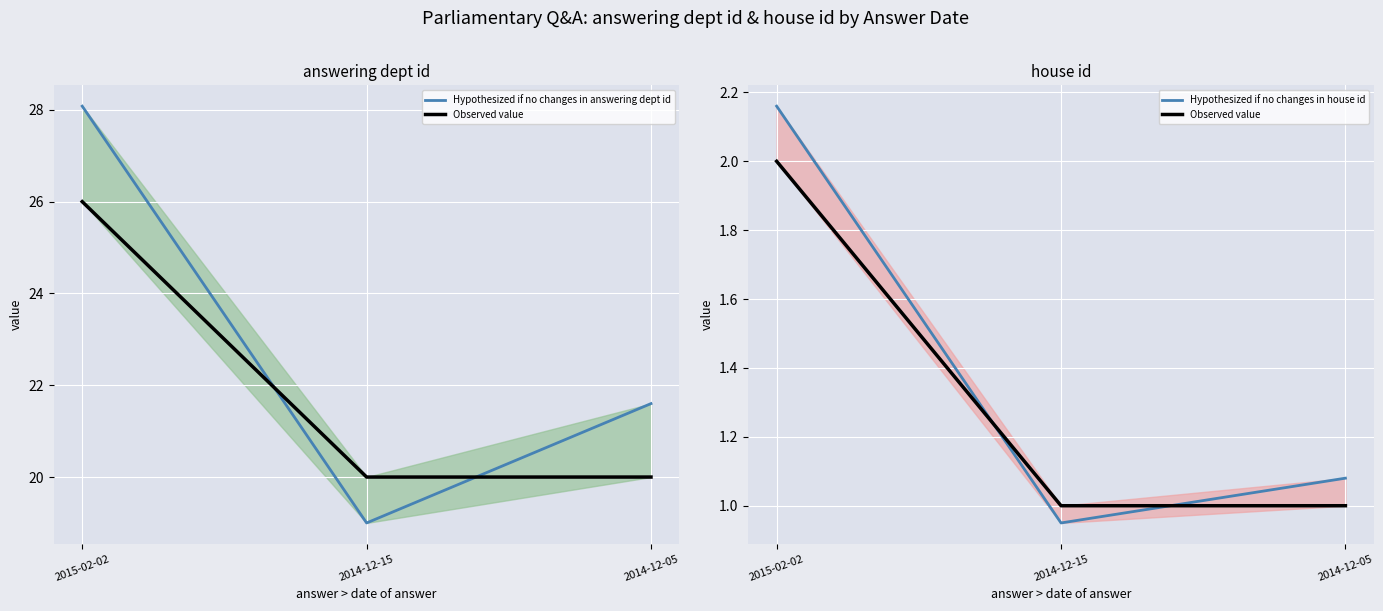

Which label corresponds to the largest value in the chart?

2015-02-02